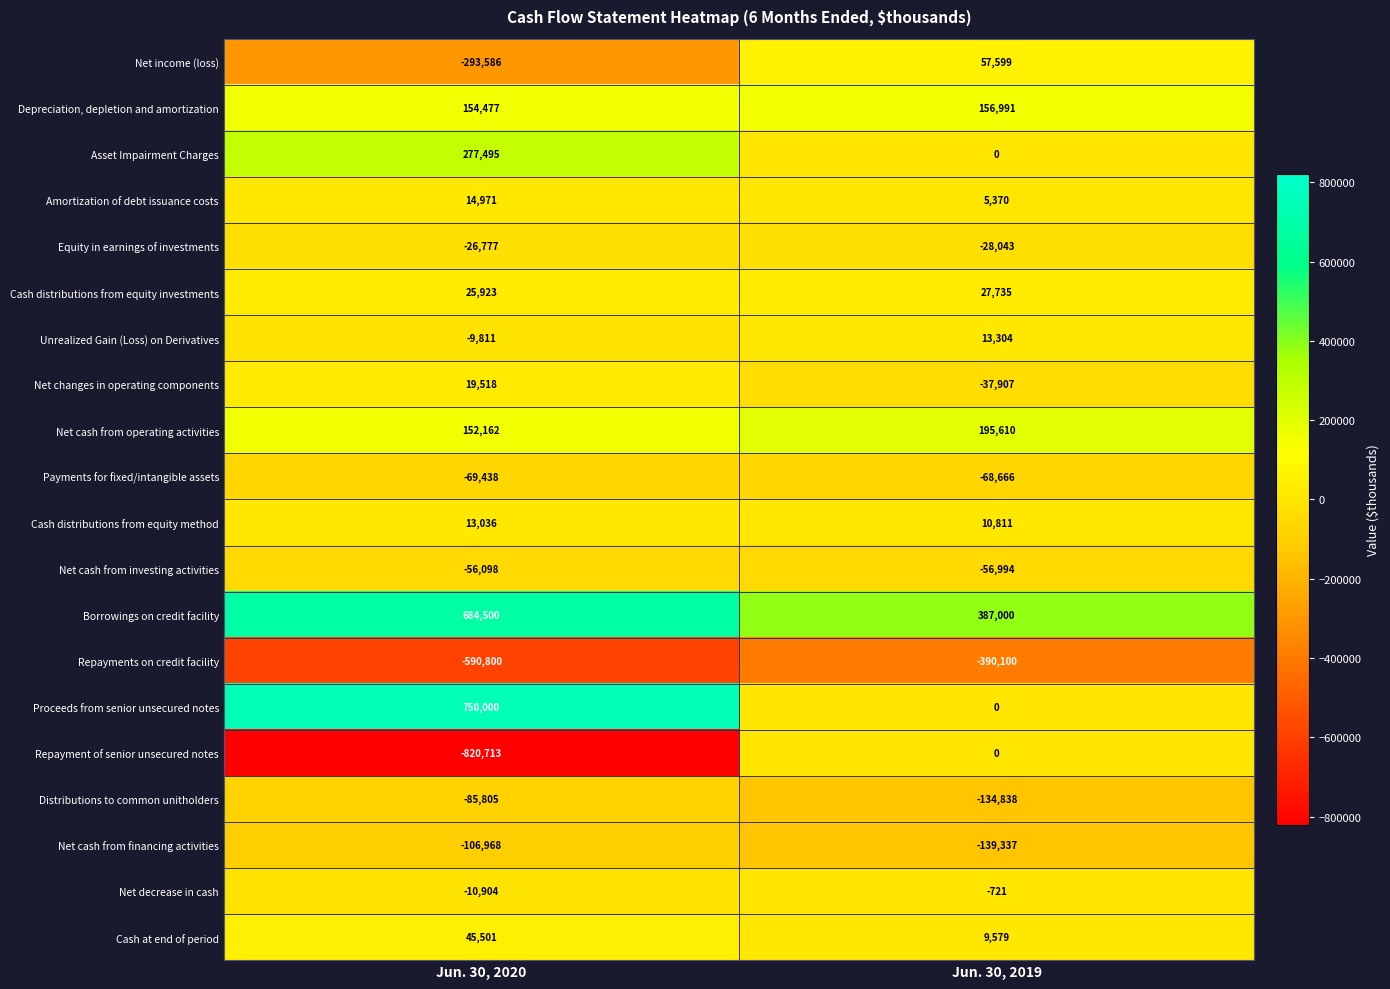

Which label corresponds to the smallest value in the chart?

Jun. 30, 2020